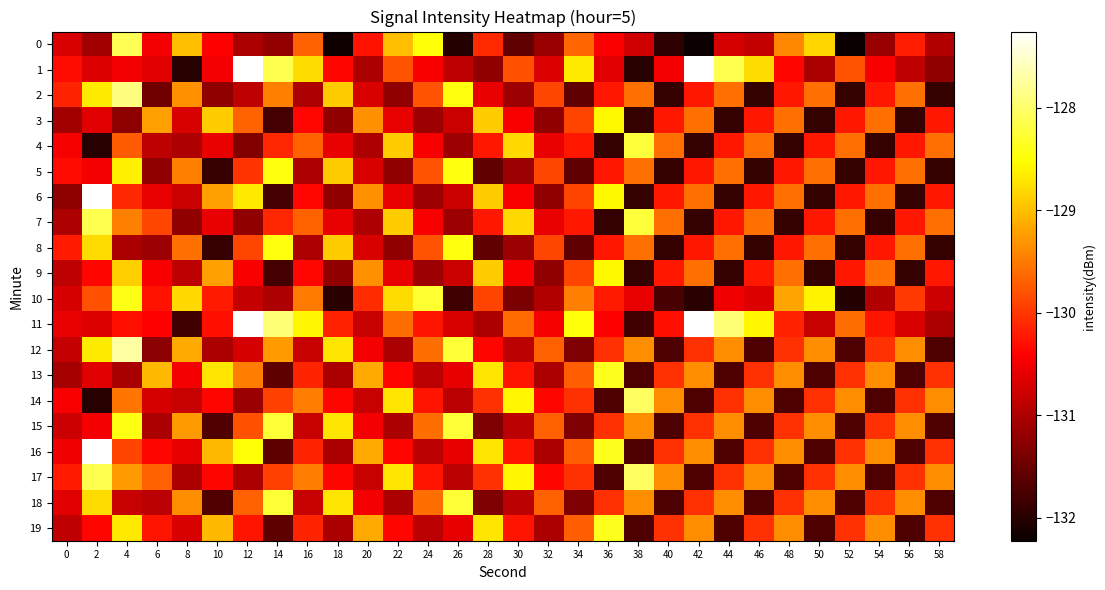

How many distinct data groups are displayed?

20